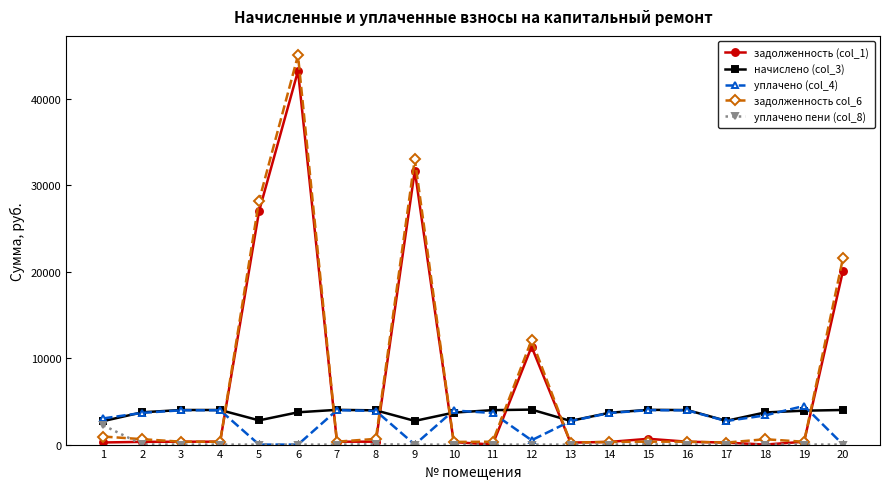

Which series has the widest spread of values?

задолженность col_6